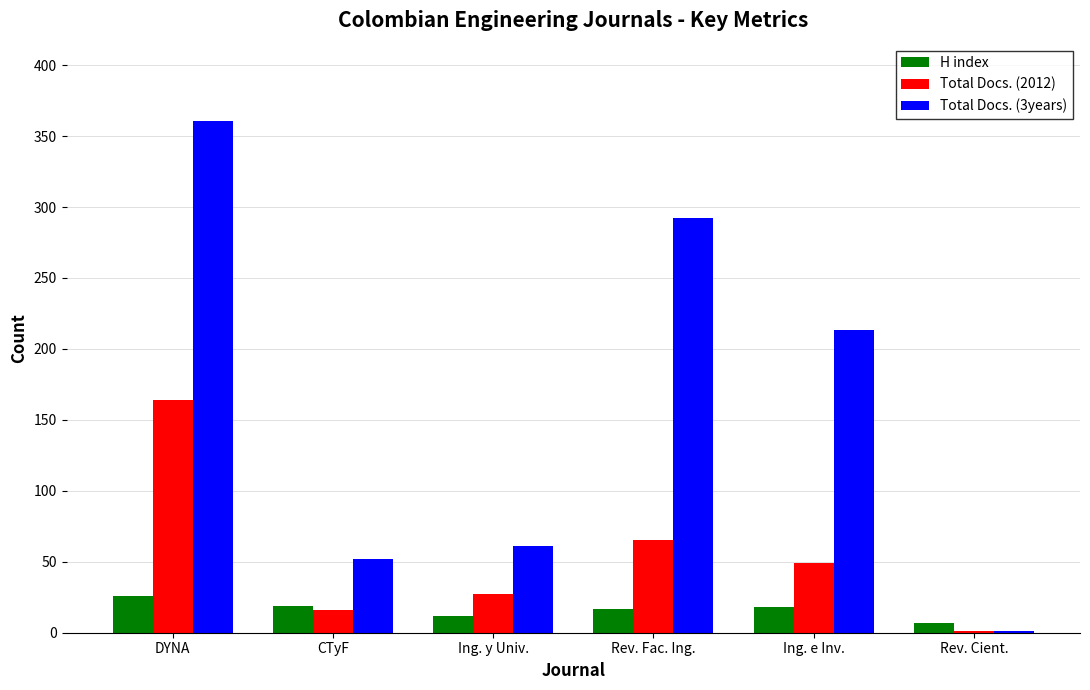

Which series has the largest range (max minus min)?

Total Docs. (3years)